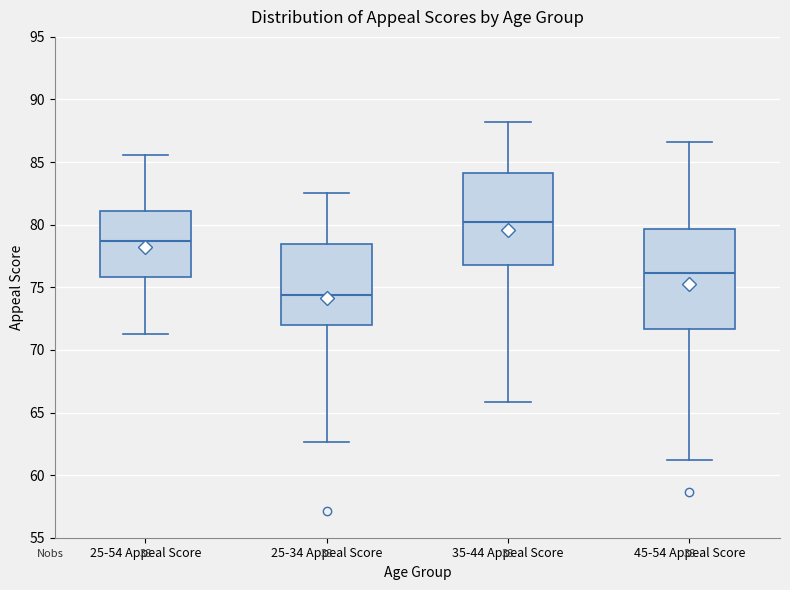

Where does the lower whisker of the box for 25-34 Appeal Score end on the y-axis? The values are not printed on the chart, so give them approximately, as read against the axis.

62.5